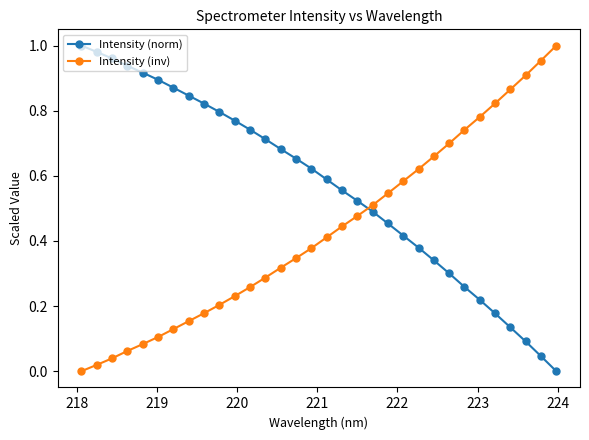

How many intersections are there between Intensity (inv) and Intensity (norm)?

1